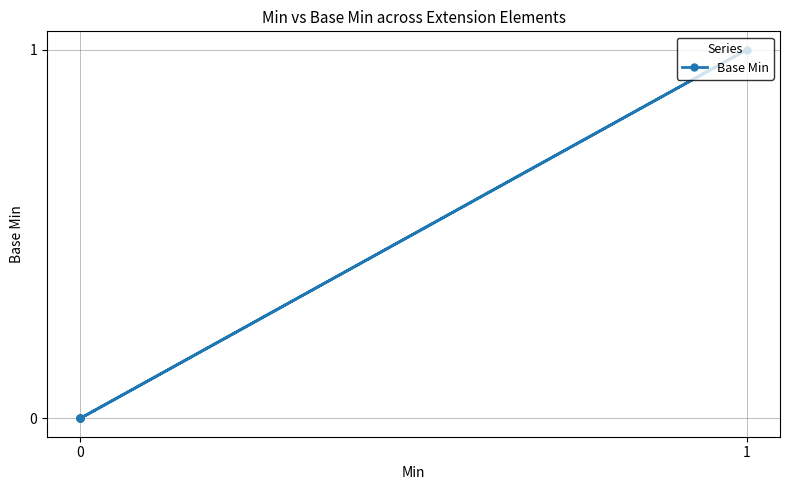

Does the chart have visible grid lines?

Yes